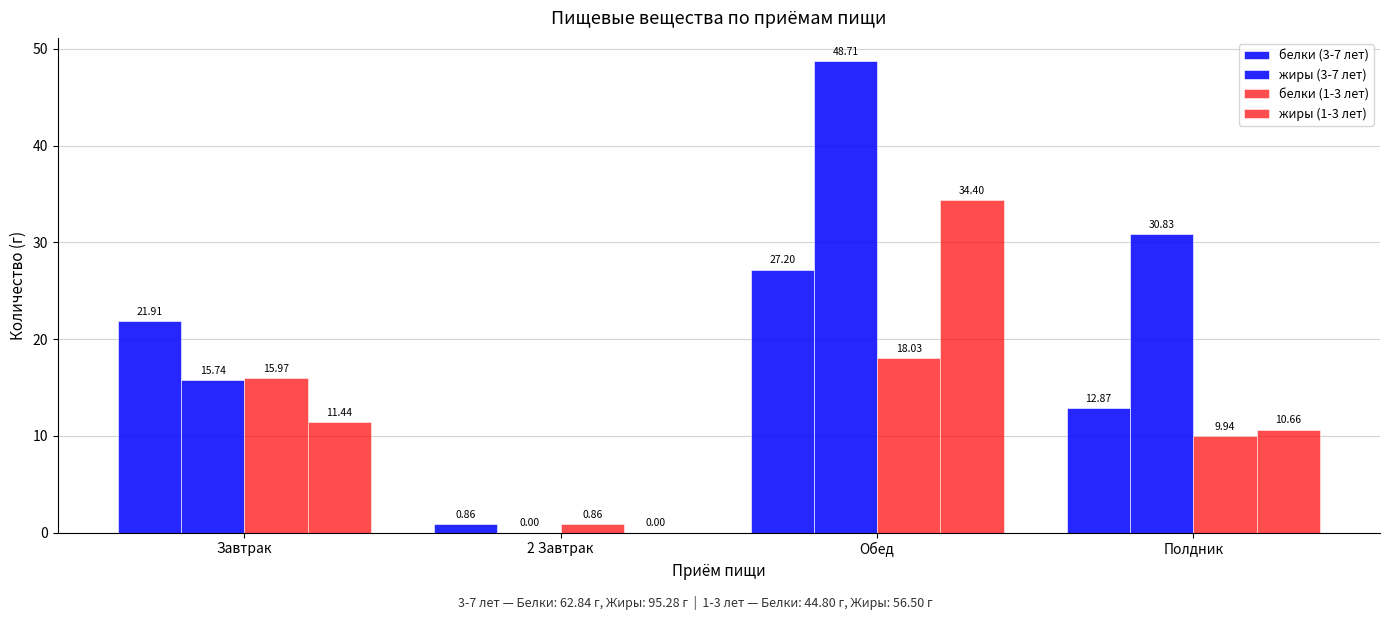

Are the bars grouped side by side (vs. stacked)?

Yes